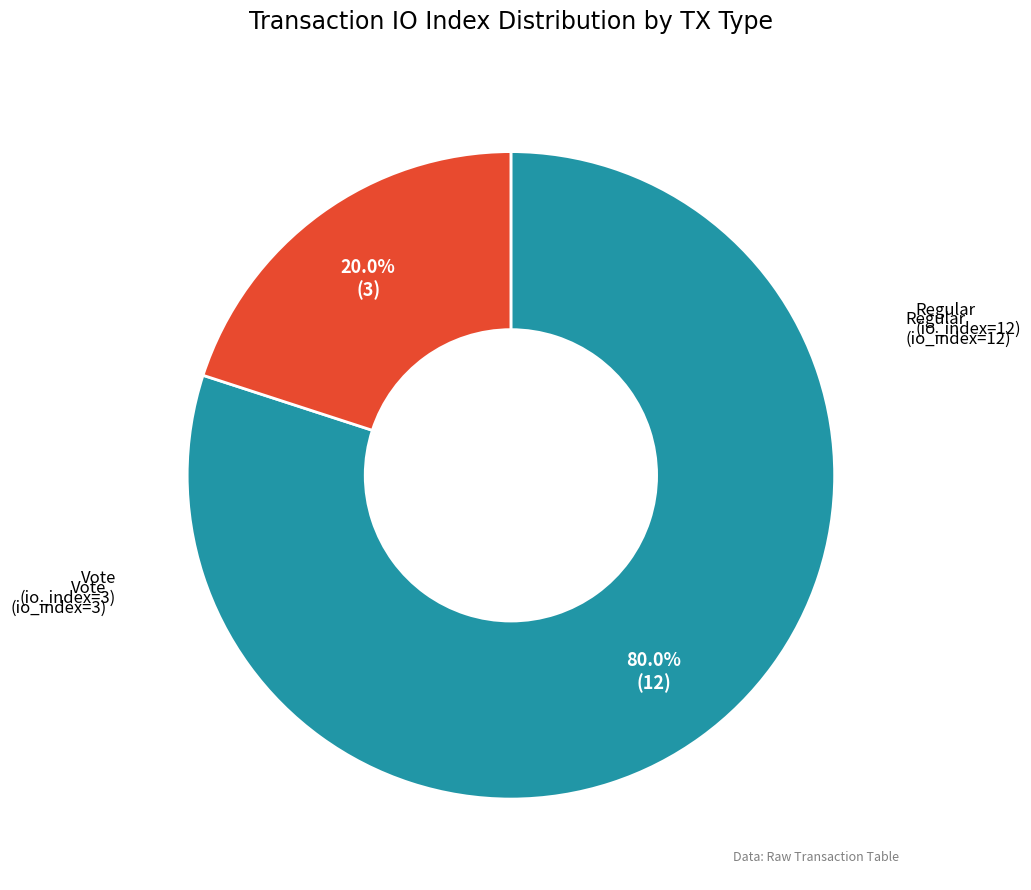

Does any single category account for the majority?

Yes